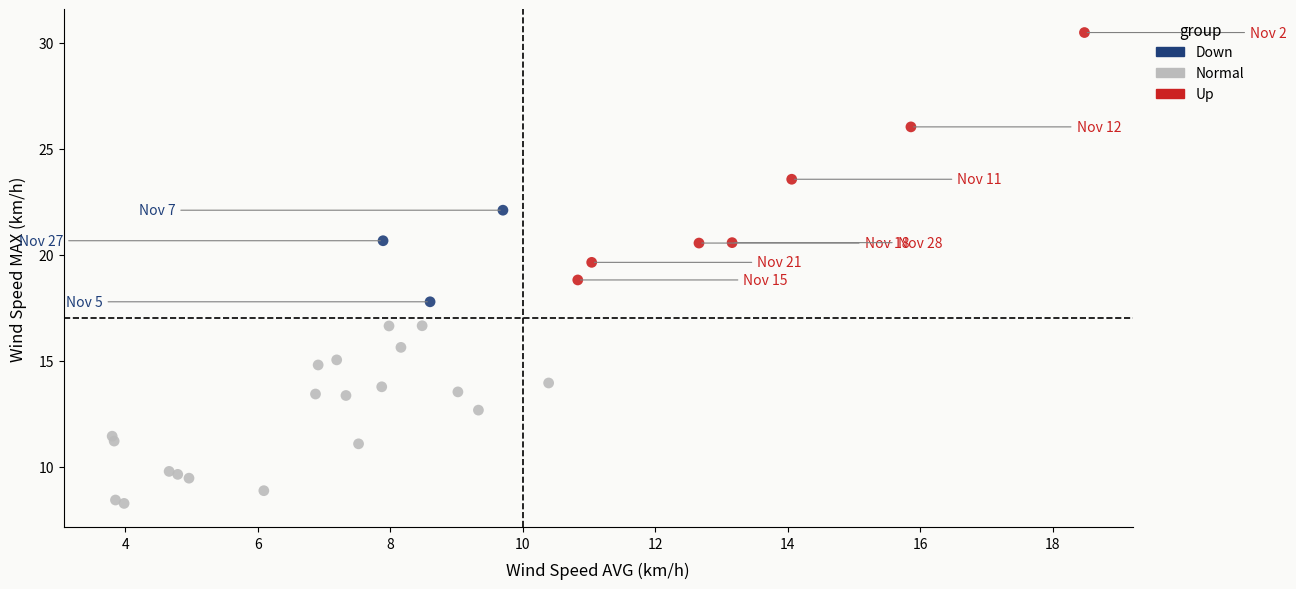

Which series reaches the minimum Y coordinate?

Normal